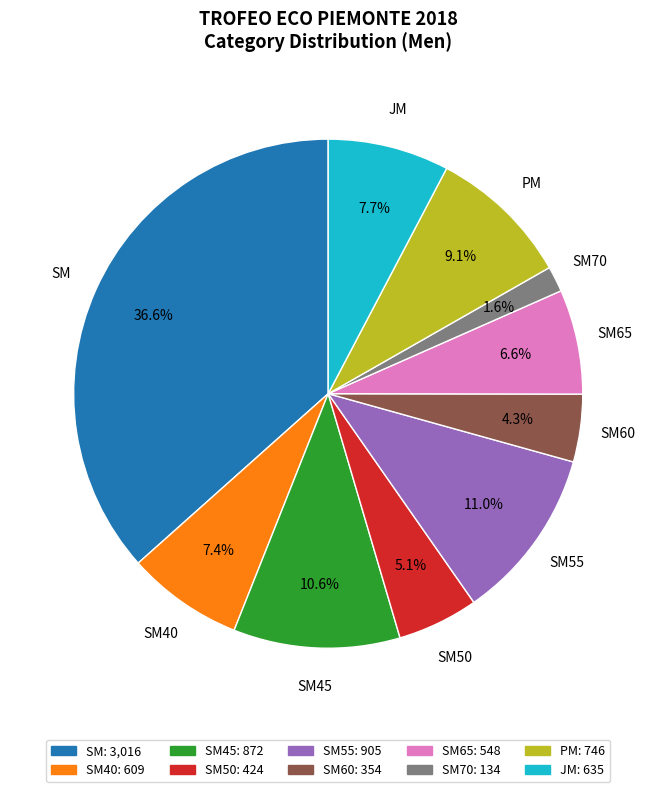

Is there any slice that represents more than half of the pie?

No